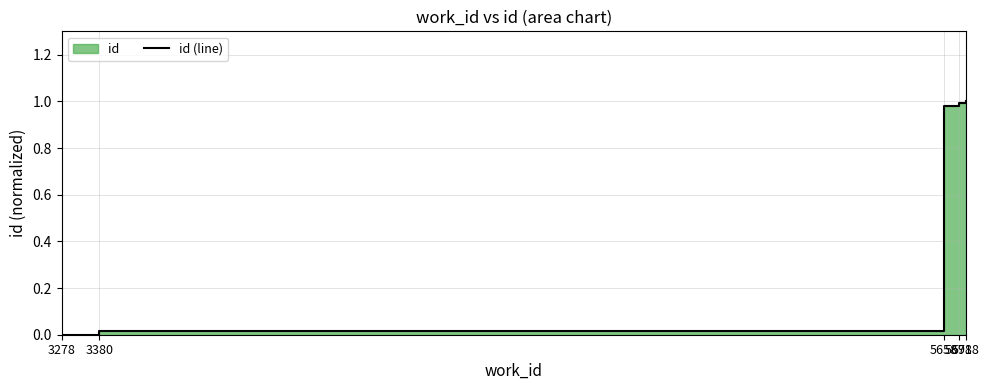

What is the greatest value displayed?

1.0